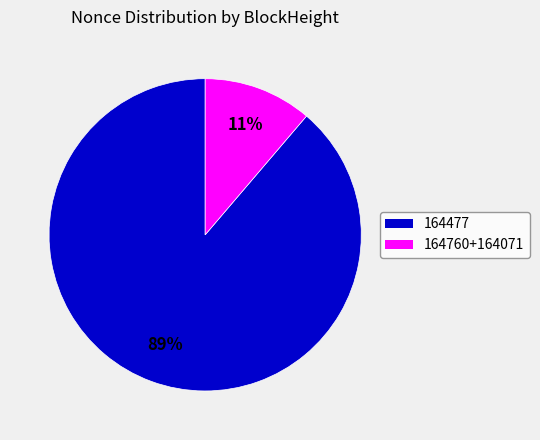

Is there a majority slice in this chart?

Yes